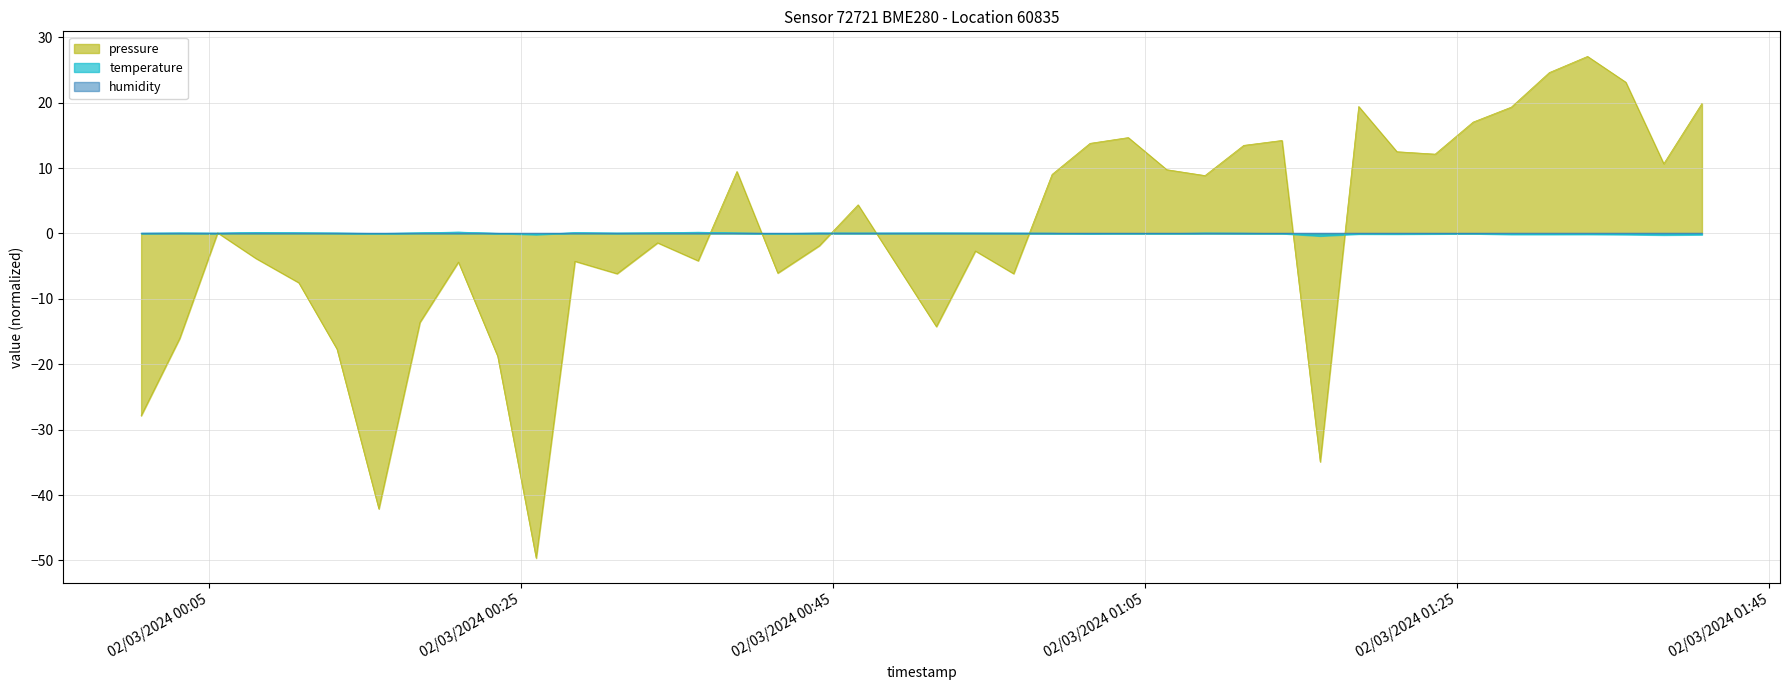

What is the greatest value displayed?

27.1